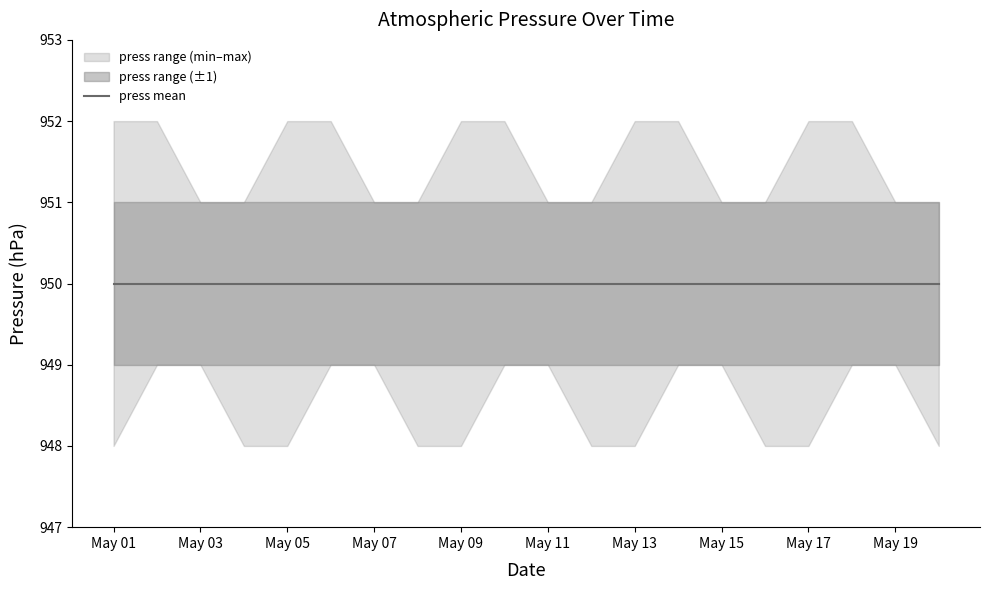

True or false: press_mean and press_min cross at least once.

False